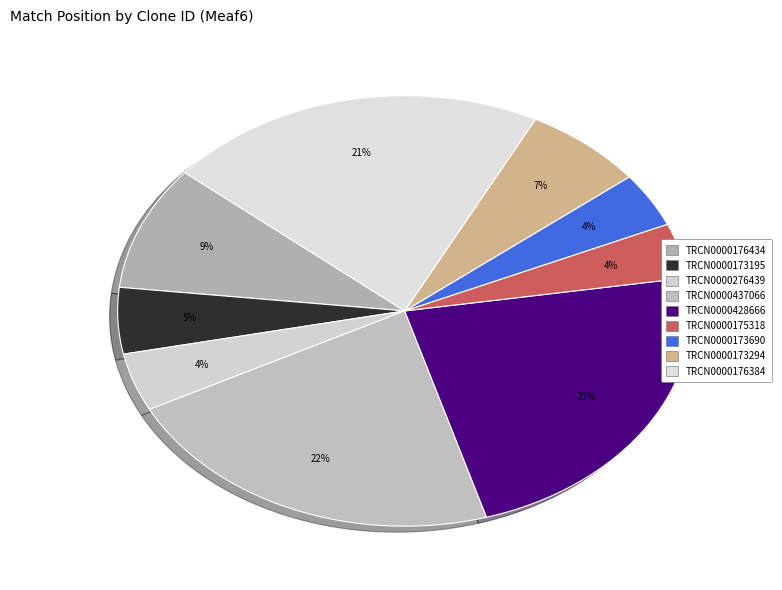

Rank the categories by value from highest to lowest.

TRCN0000428666, TRCN0000437066, TRCN0000176384, TRCN0000176434, TRCN0000173294, TRCN0000173195, TRCN0000276439, TRCN0000175318, TRCN0000173690